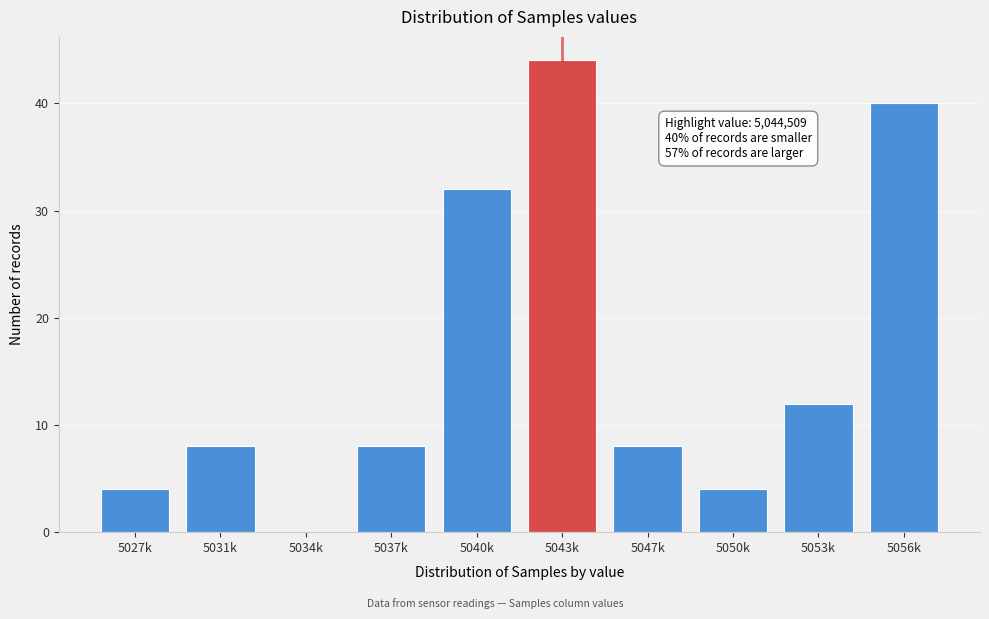

Reading left to right, list all the values displayed in this chart.

5027k=4	5031k=8	5034k=0	5037k=8	5040k=32	5043k=44	5047k=8	5050k=4	5053k=12	5056k=40